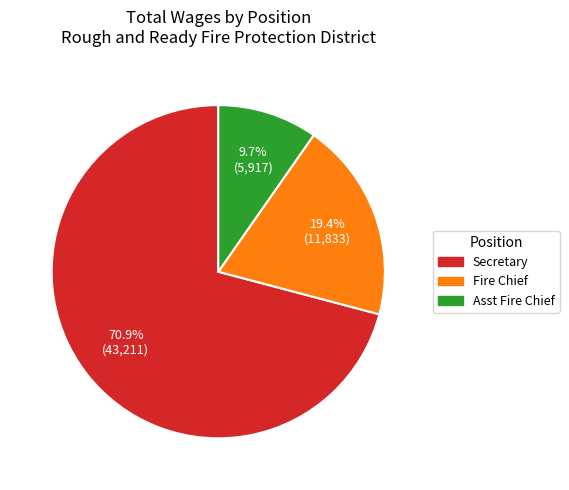

To the nearest percent, what is the difference between the Fire Chief and Asst Fire Chief slice percentages?

10%